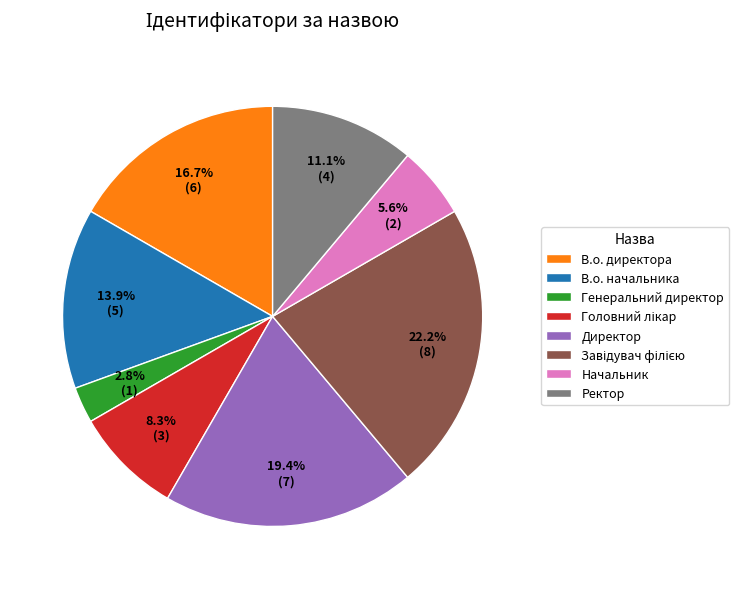

Which slice is the smallest?

Генеральний директор